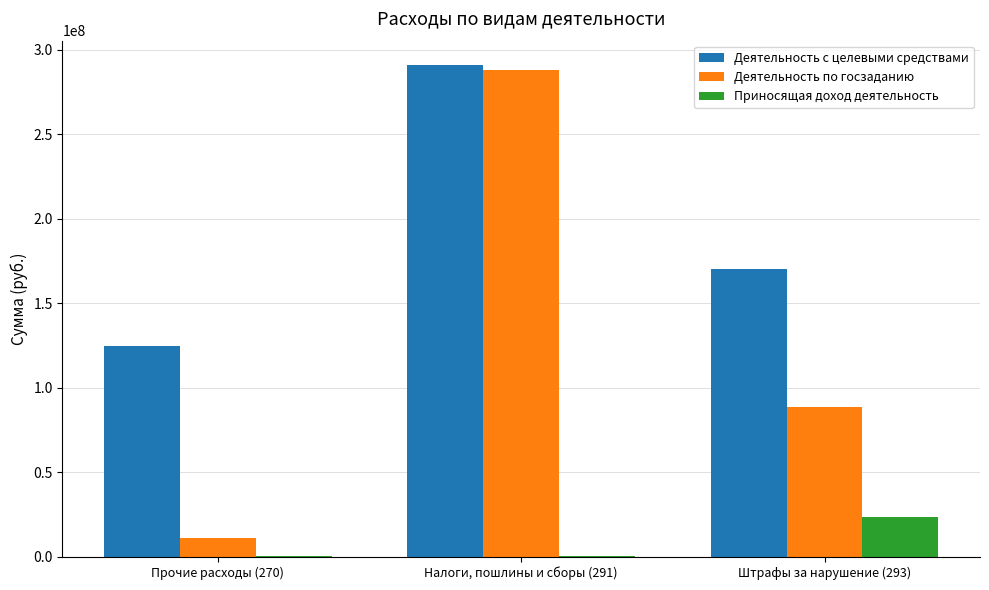

Which category has the highest value across all series?

Налоги, пошлины и сборы (291)